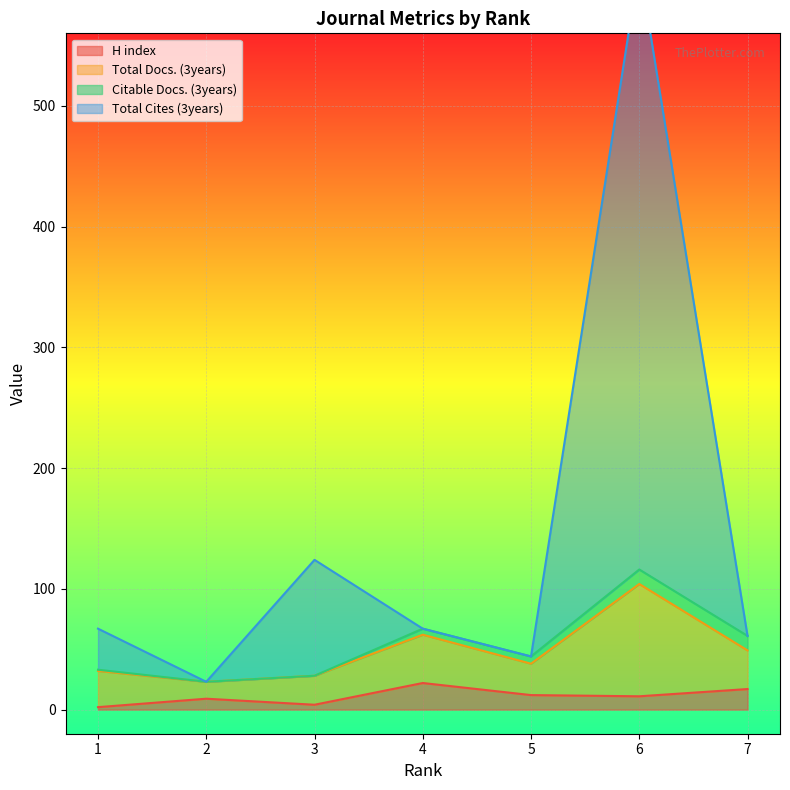

Is it true that H index equals 19 at 6?

False